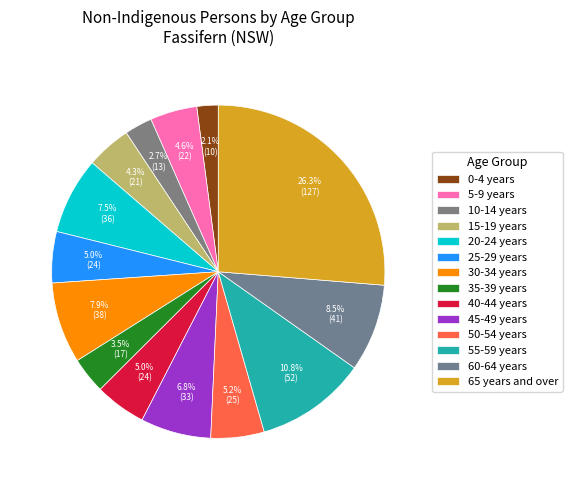

How many segments does this pie chart have?

14